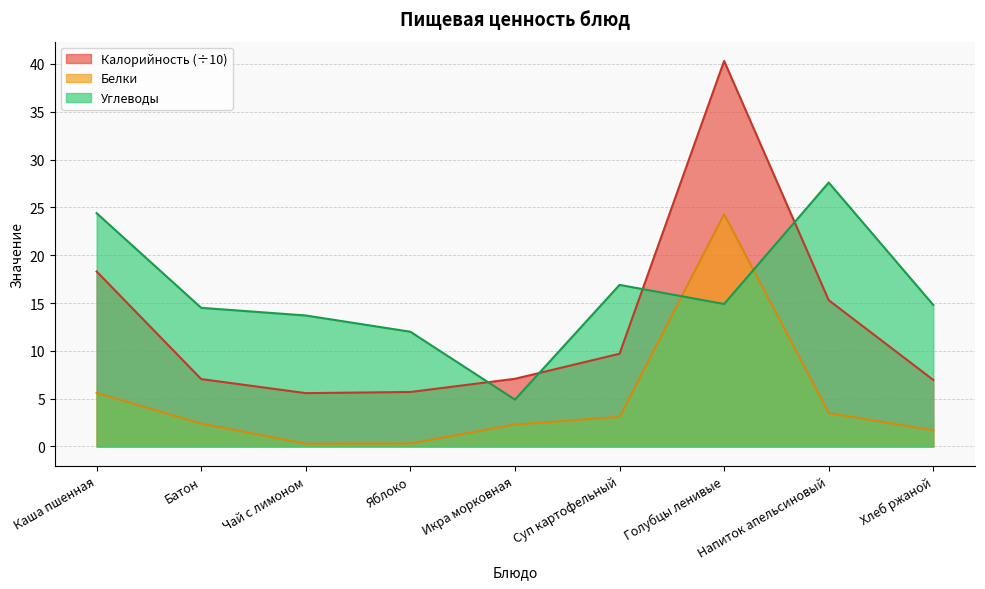

Reading right to left, list all the values displayed in this chart.

Калорийность: Хлеб ржаной=7.0	Напиток апельсиновый=15.3	Голубцы ленивые=40.3	Суп картофельный=9.7	Икра морковная=7.1	Яблоко=5.7	Чай с лимоном=5.6	Батон=7.0	Каша пшенная=18.3
Белки: Хлеб ржаной=1.7	Напиток апельсиновый=3.5	Голубцы ленивые=24.3	Суп картофельный=3.1	Икра морковная=2.3	Яблоко=0.3	Чай с лимоном=0.3	Батон=2.4	Каша пшенная=5.6
Углеводы: Хлеб ржаной=14.8	Напиток апельсиновый=27.6	Голубцы ленивые=14.9	Суп картофельный=16.9	Икра морковная=4.9	Яблоко=12.0	Чай с лимоном=13.7	Батон=14.5	Каша пшенная=24.4